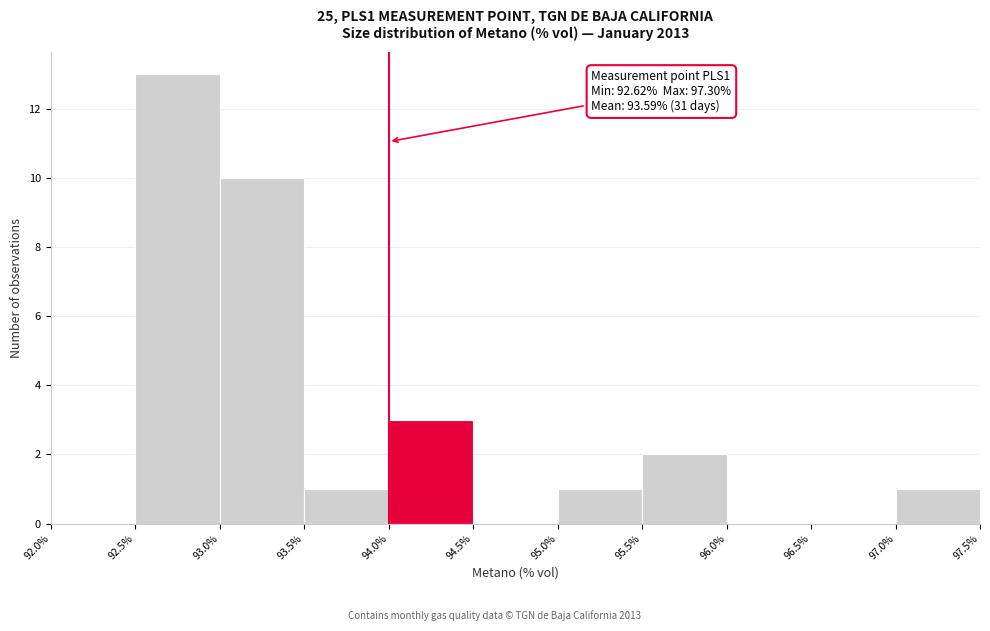

Over which range of the x-axis is the bar tallest?

92.5% to 93.0%